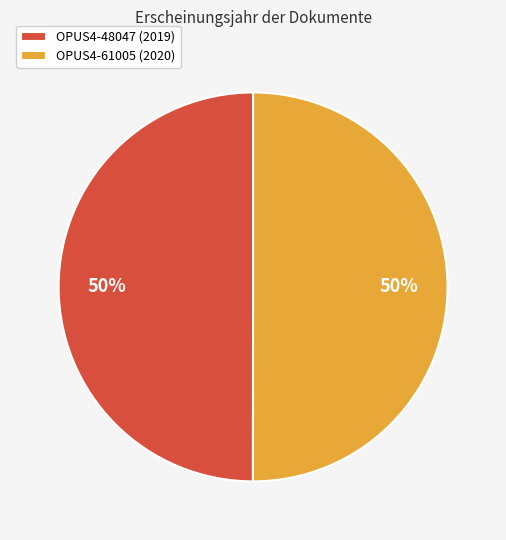

To the nearest percent, what is the average slice percentage?

50%